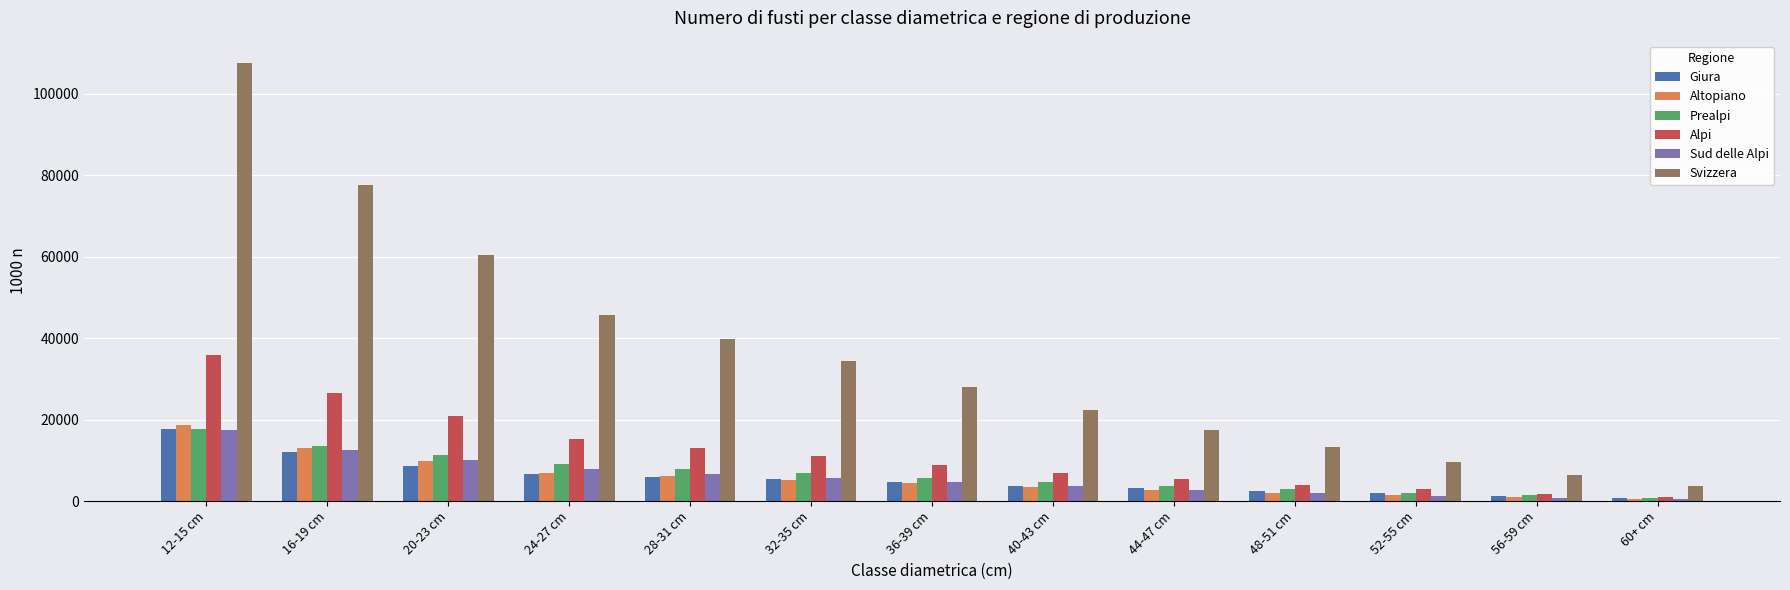

What is the difference between the highest and lowest values at 16-19 cm?

65557